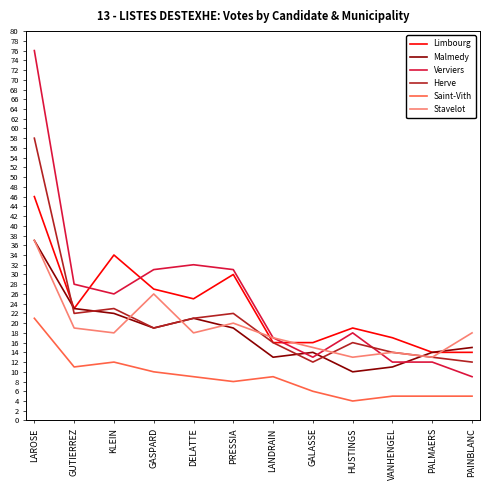

How many lines are shown in the chart?

6